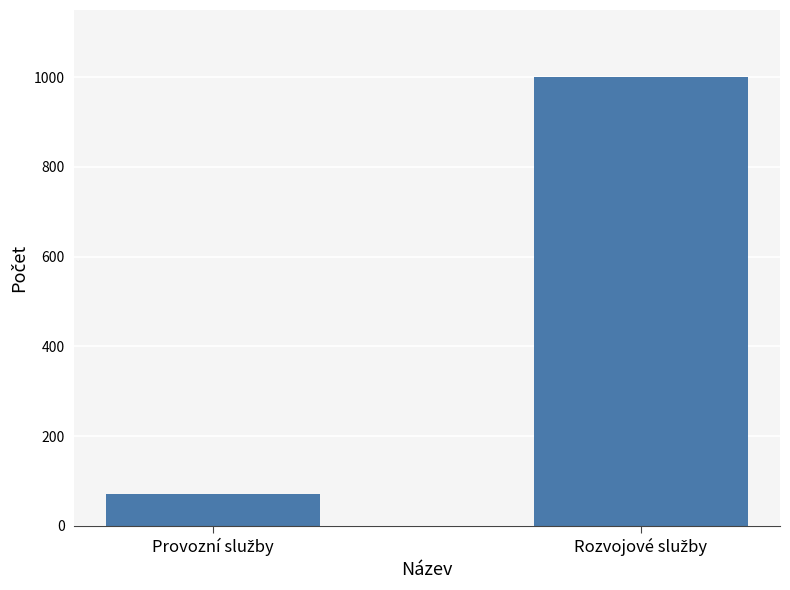

What is the difference between the maximum and minimum values?

928